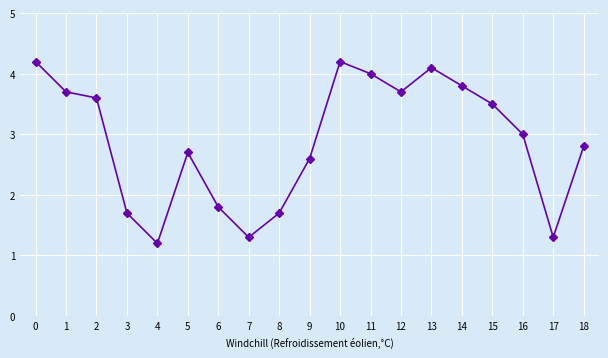

What is the average value?

2.9